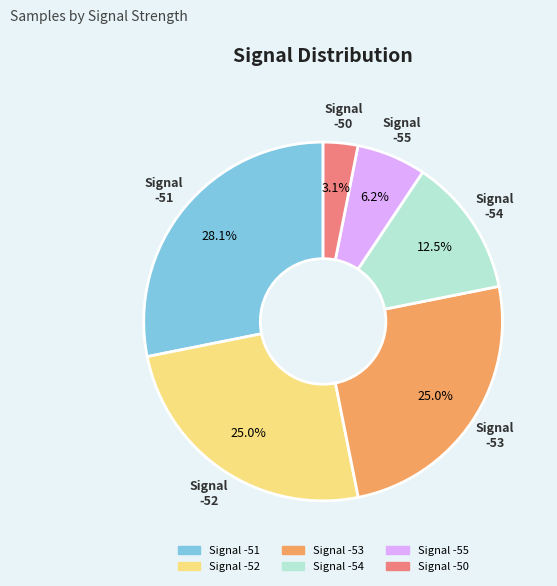

Is there any slice that represents more than half of the pie?

No